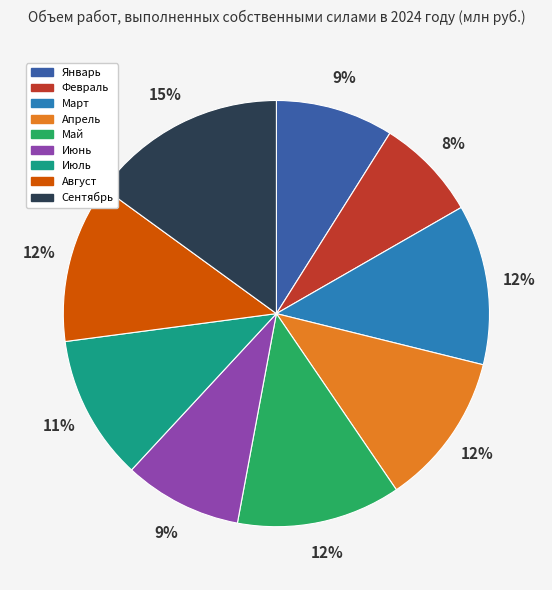

The Январь slice represents 9% of the pie. True or false?

True